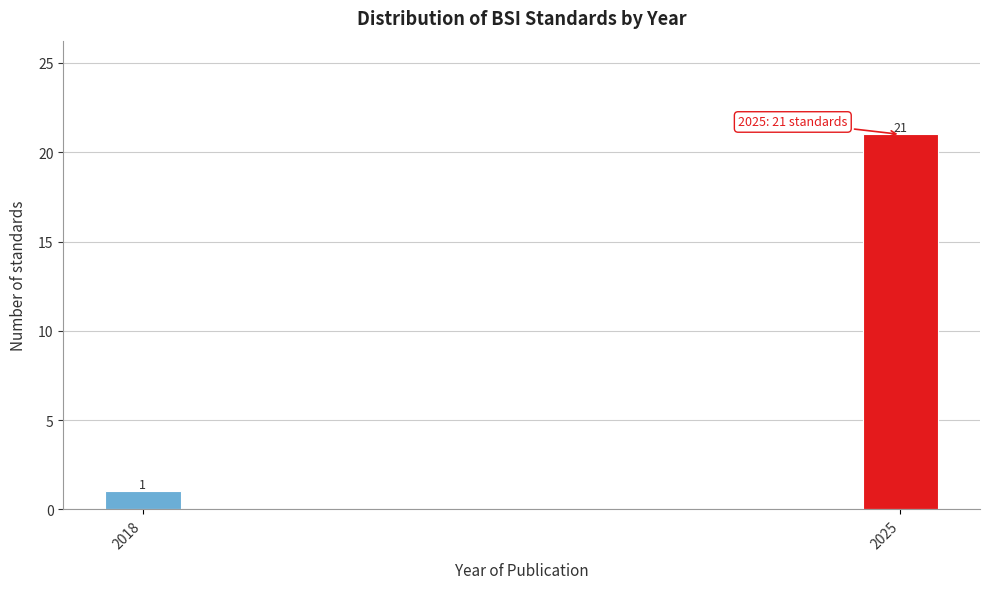

Reading left to right, list all the values displayed in this chart.

2018=1	2025=21